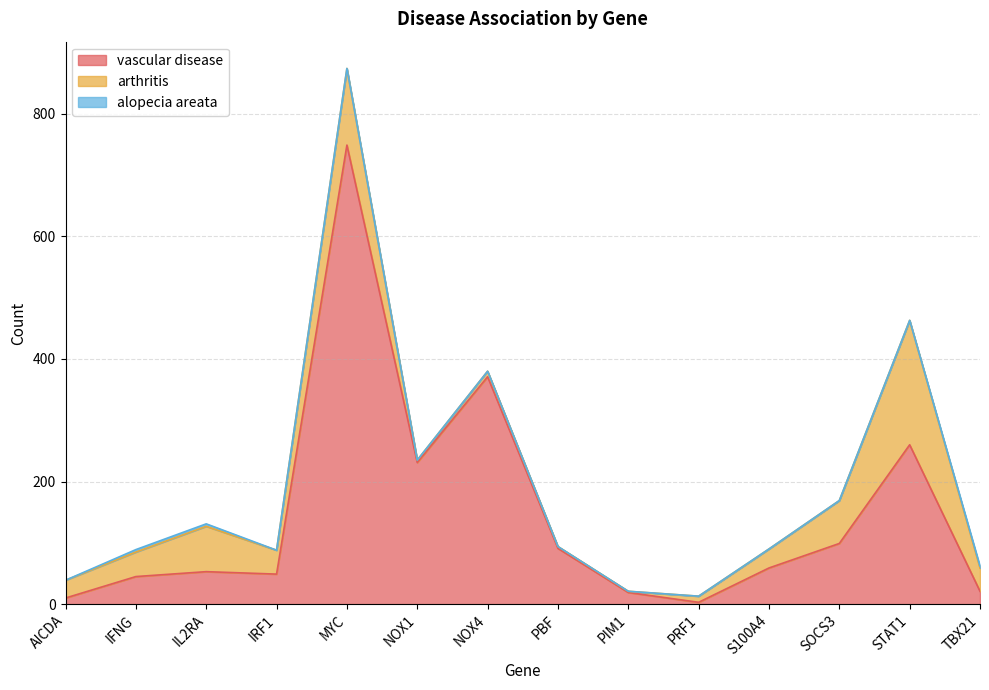

What is the difference between the maximum and minimum values in the arthritis series?

201